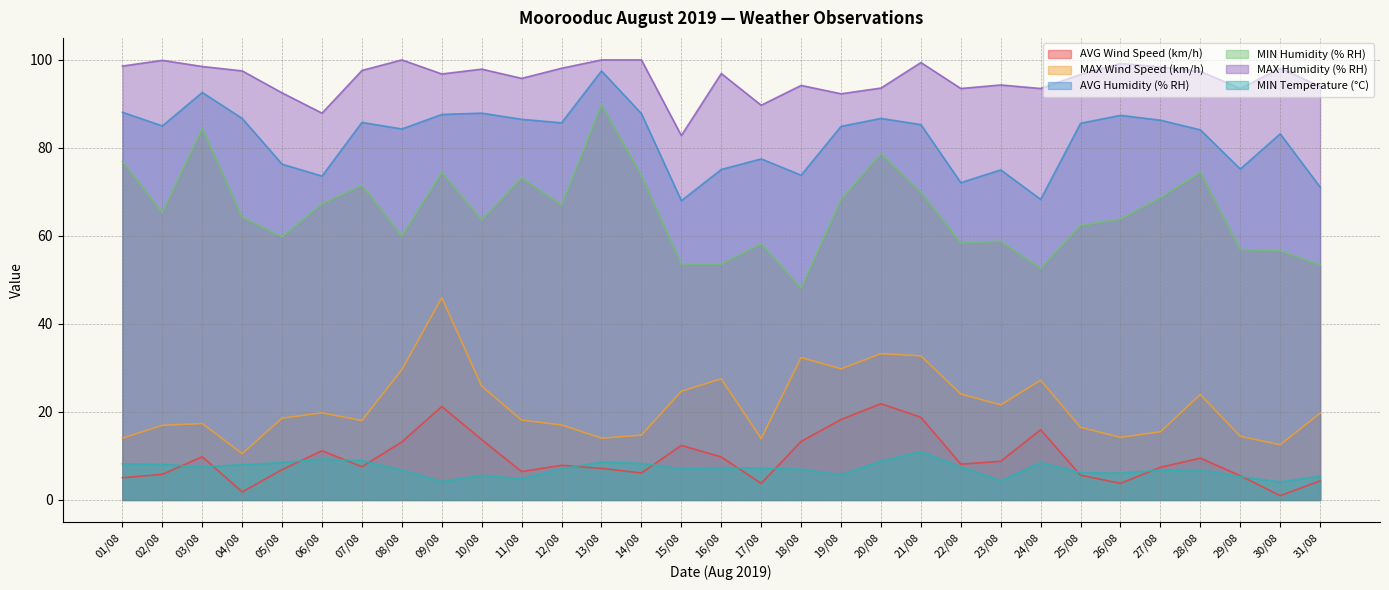

Between 06/08 and 08/08, which series saw the biggest shift?

MAX Humidity (% RH)